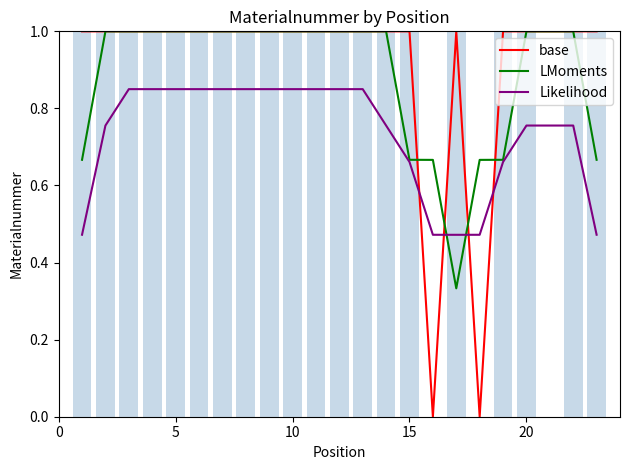

What is the value of the Likelihood bar at the 18th from the left?

0.5